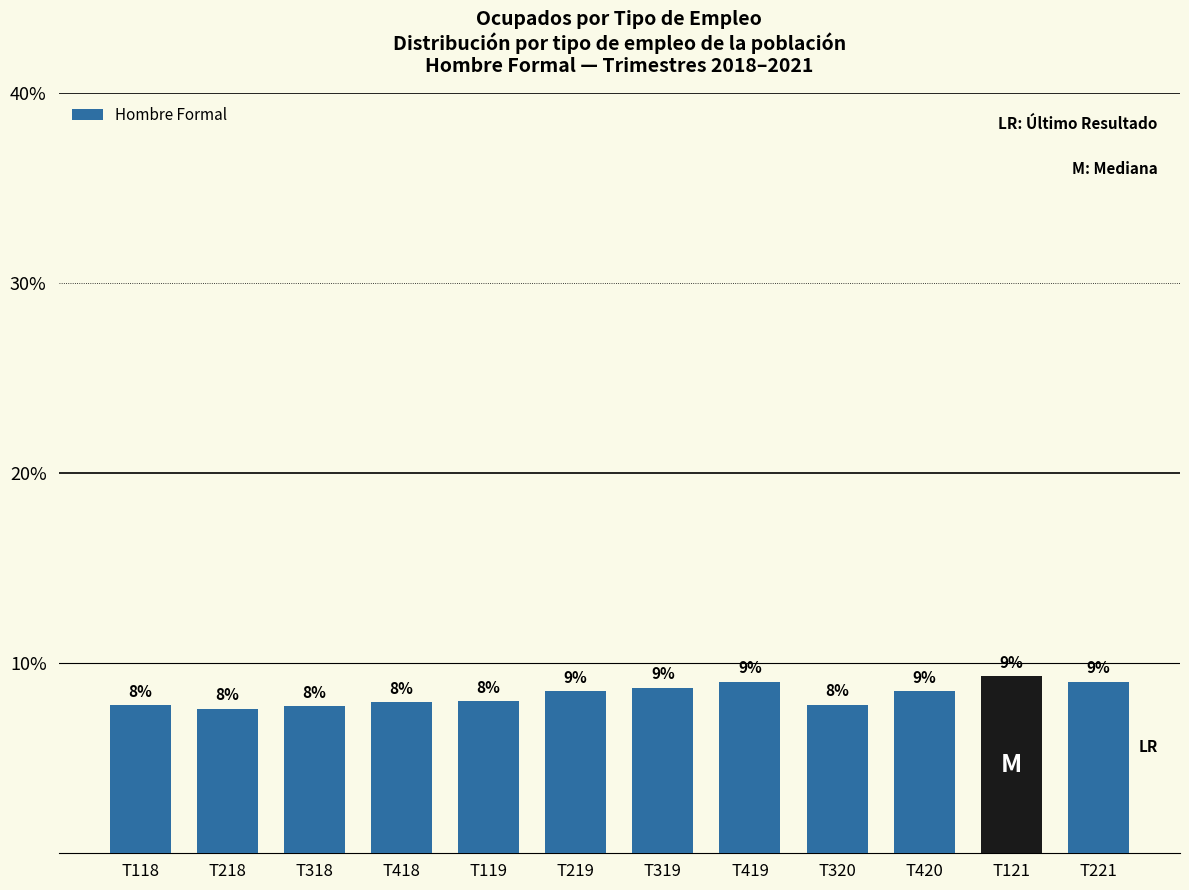

What is the ratio of the value at T119 to the value at T118?

1.0